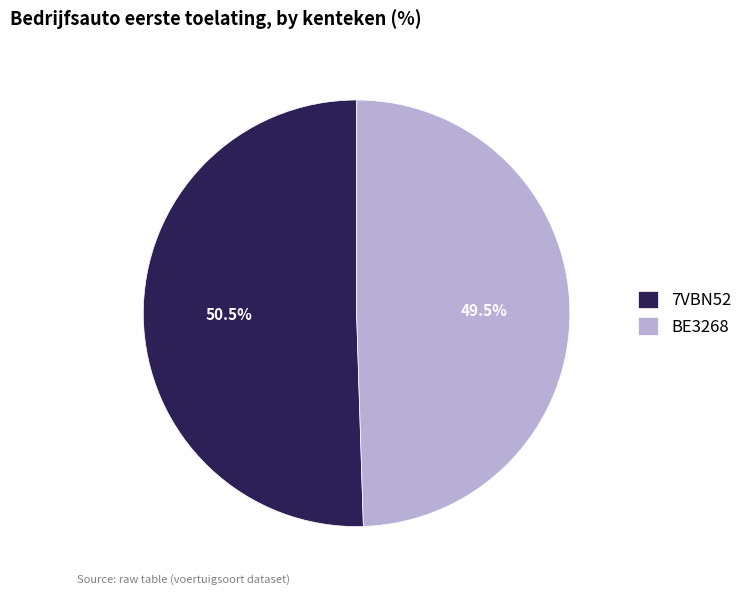

Rank the categories by value from lowest to highest.

BE3268, 7VBN52